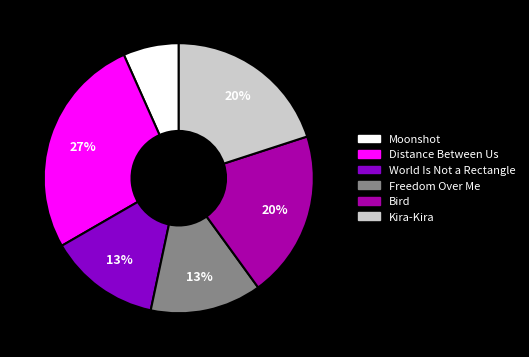

Between Kira-Kira and Distance Between Us, which is larger?

Distance Between Us